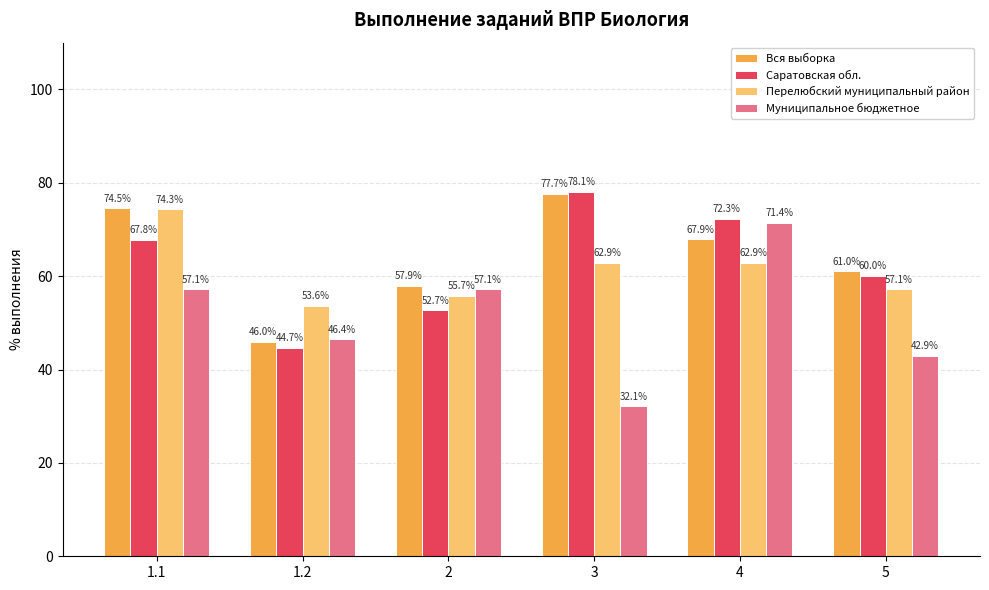

Is it true that Перелюбский муниципальный район equals 62.9 at 3?

True